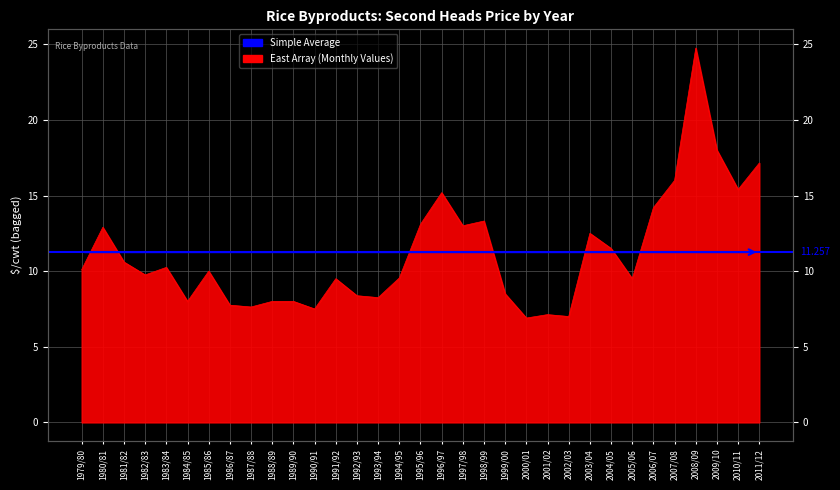

Does the chart display data point markers on the line(s)?

No